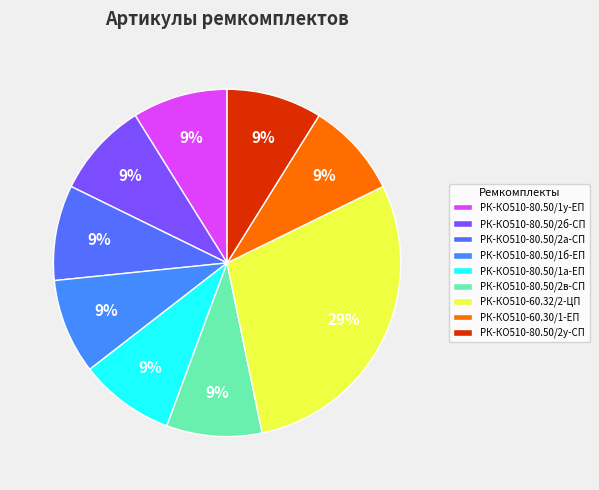

Does any single category account for the majority?

No